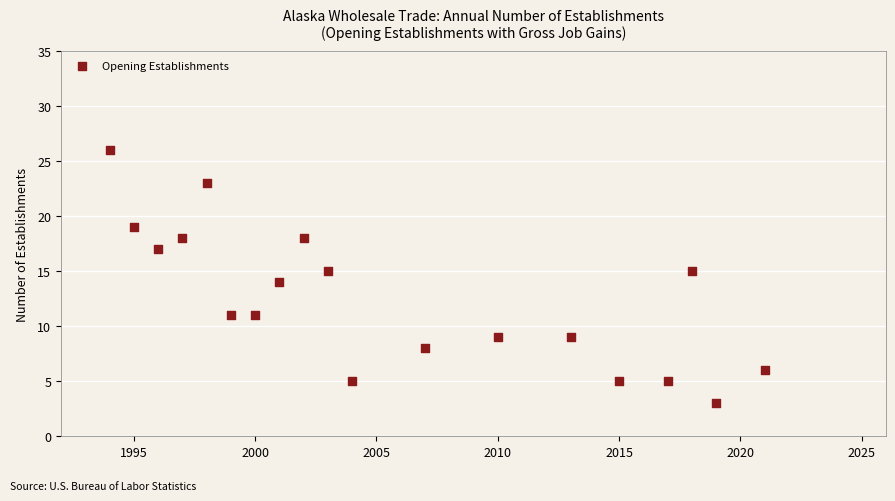

What is the range of Y values (max minus min)?

23